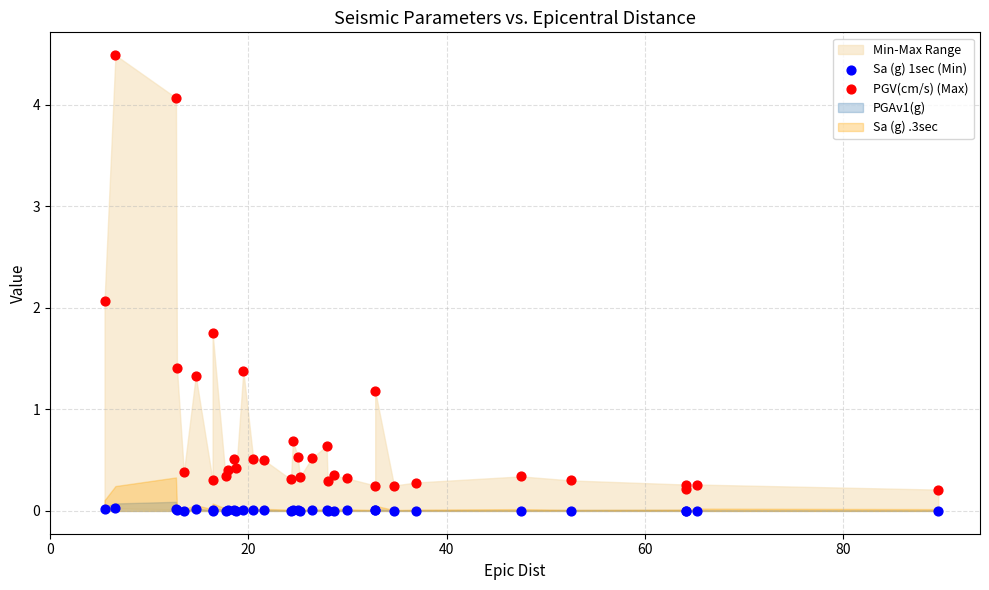

Which series has the largest Y range (max minus min)?

PGV(cm/s) (Max)